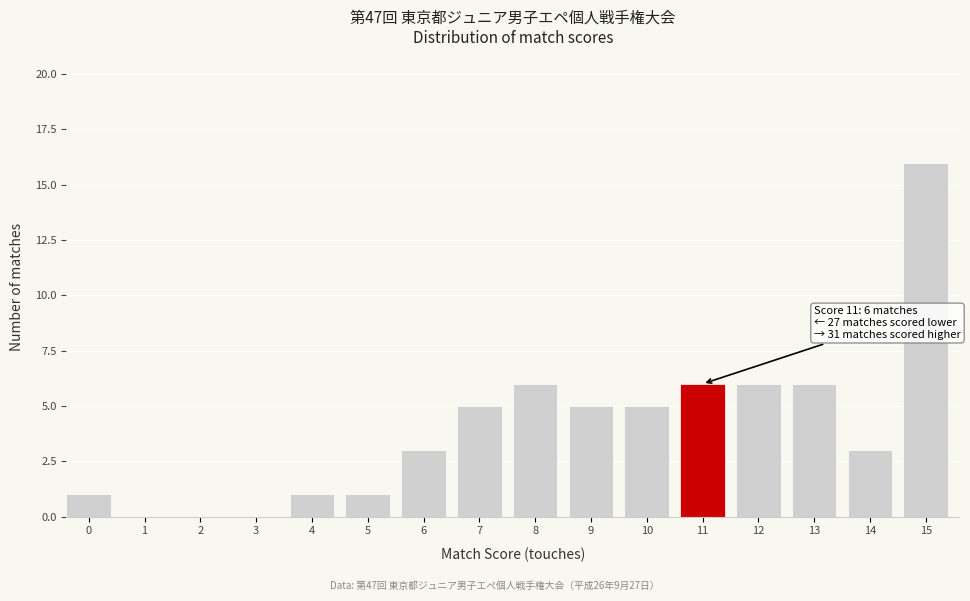

Reading left to right, extract all data points from this chart.

0=1	1=0	2=0	3=0	4=1	5=1	6=3	7=5	8=6	9=5	10=5	11=6	12=6	13=6	14=3	15=16